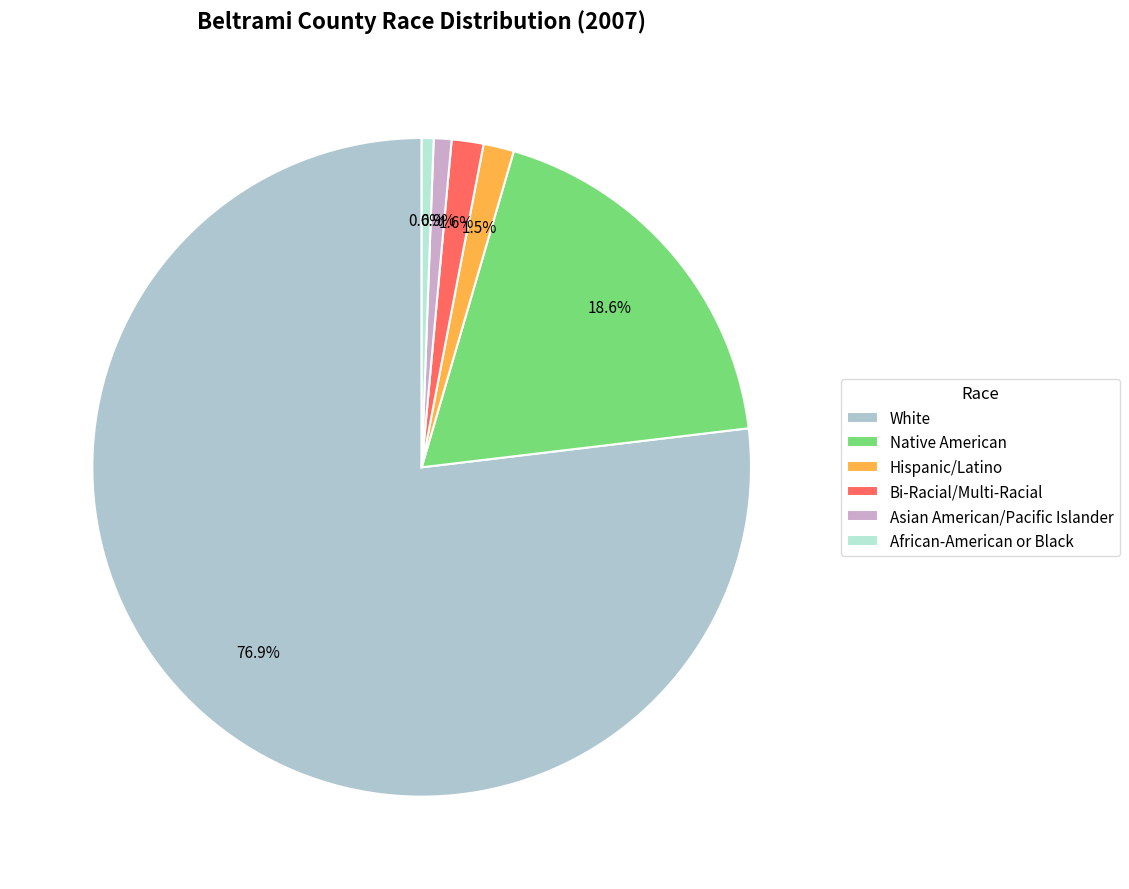

Combined, do Native American and African-American or Black account for over 50%?

No